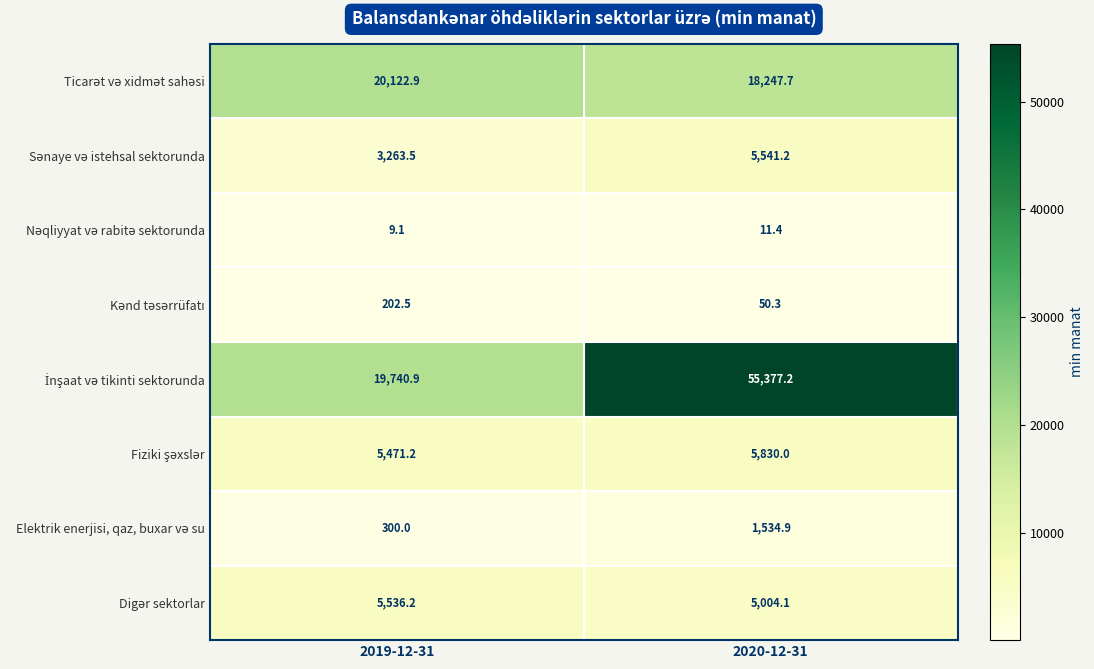

At which category is the sum across all series the highest?

2020-12-31